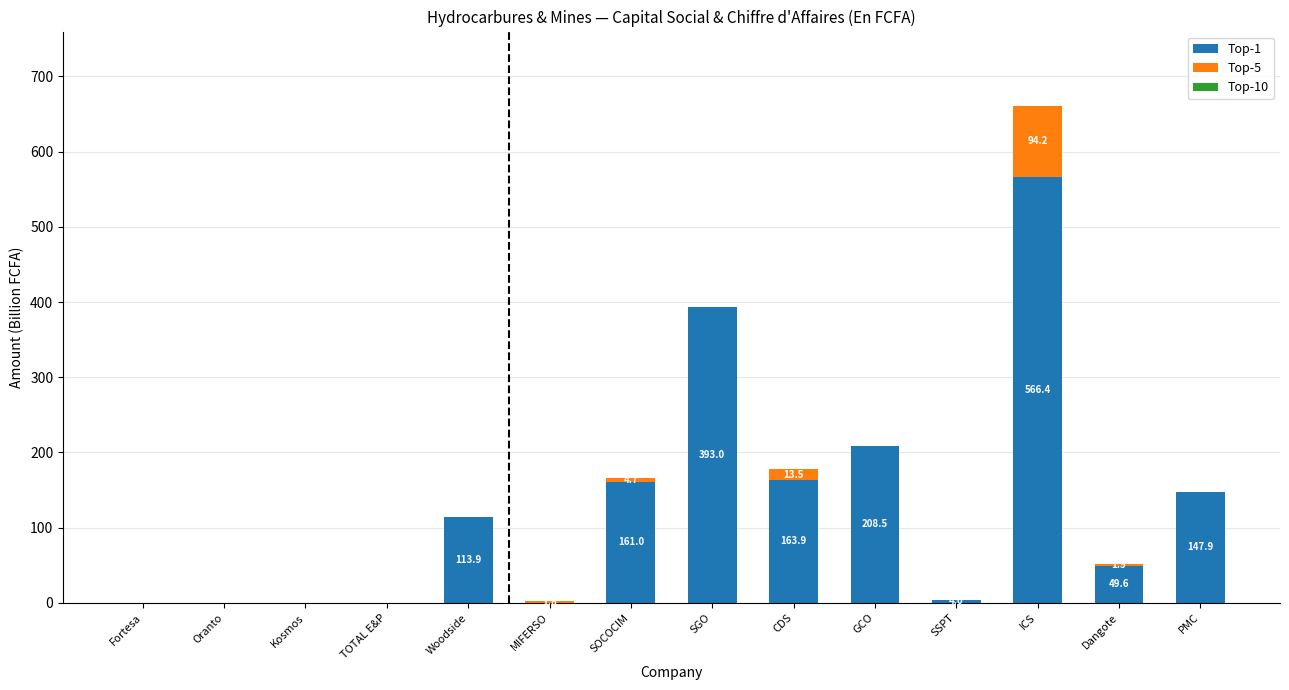

Where is Top-1 nearest to the value 283?

GCO